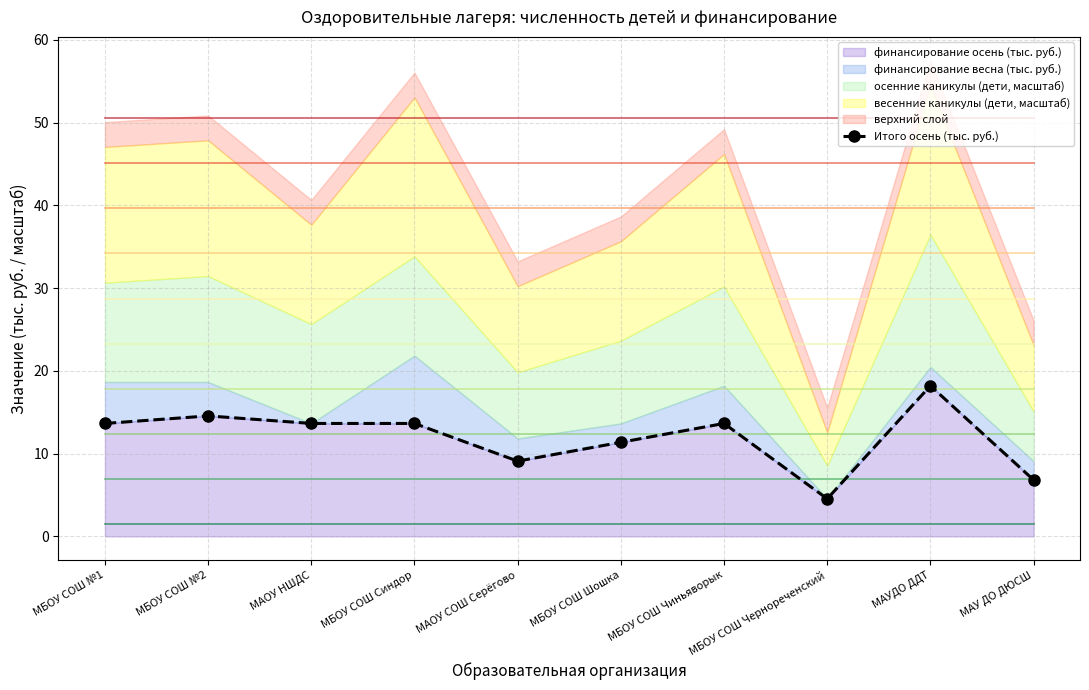

What is the average value?

11.9